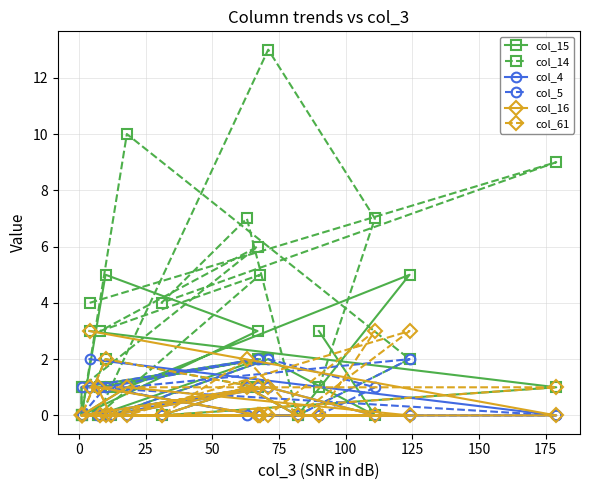

What are all the series names shown in the legend?

col_15, col_14, col_4, col_5, col_16, col_61